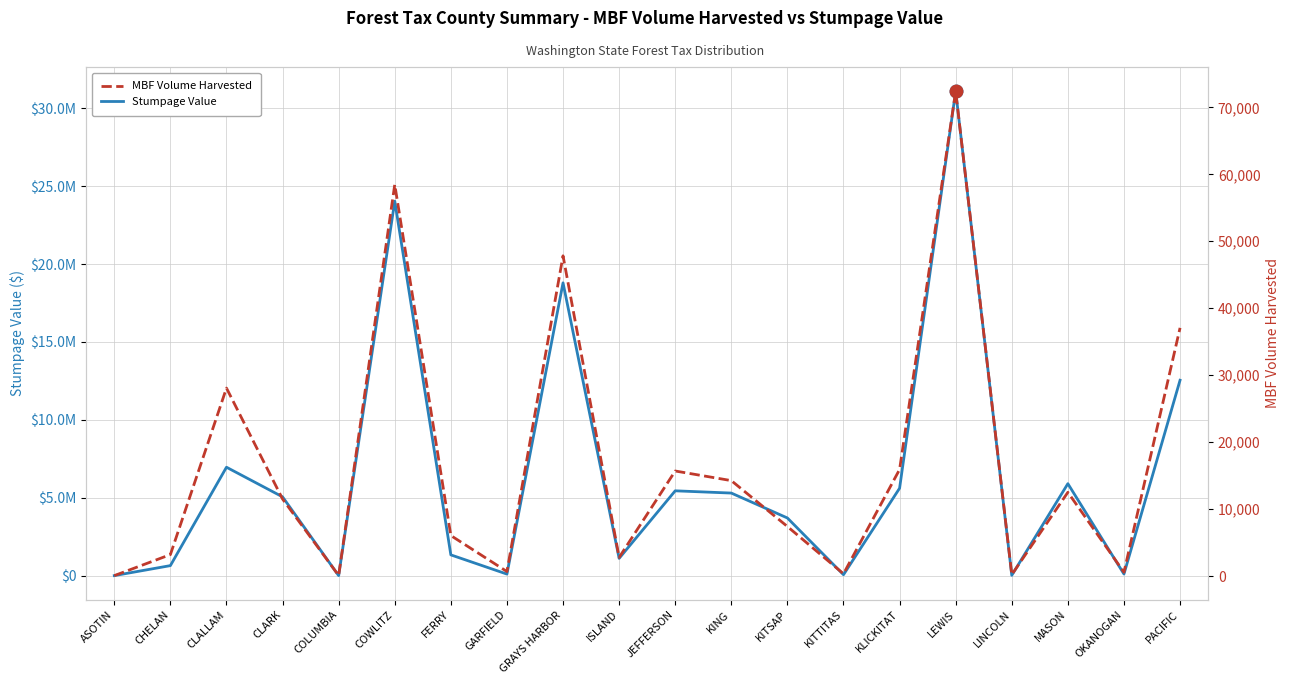

Which series changed the most between COLUMBIA and JEFFERSON?

Stumpage Value